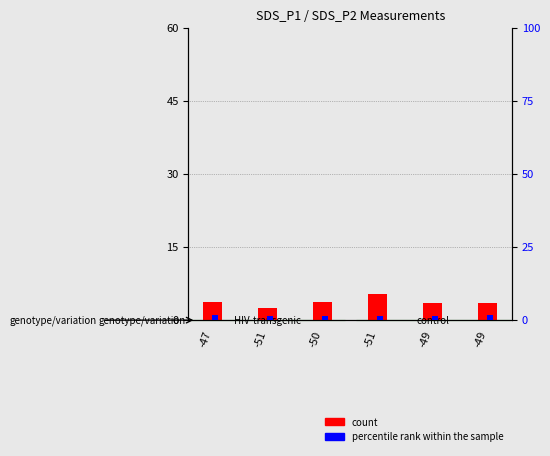

Are the bars grouped side by side (vs. stacked)?

Yes